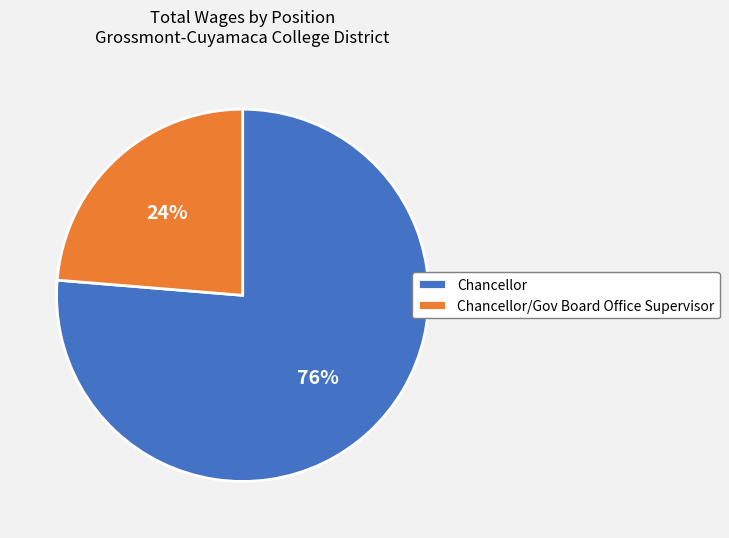

Is it true that Chancellor is 71% of the pie?

False